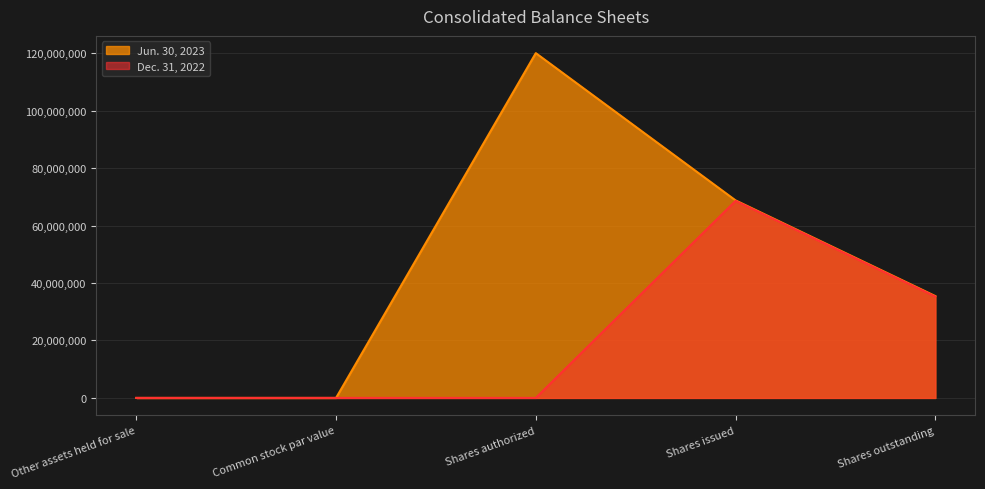

True or false: Jun. 30, 2023 and Dec. 31, 2022 cross at least once.

True